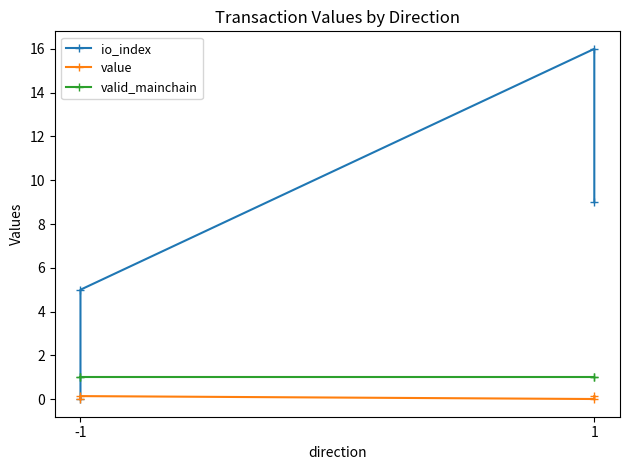

True or false: valid_mainchain has more than 2 interior local peaks.

False